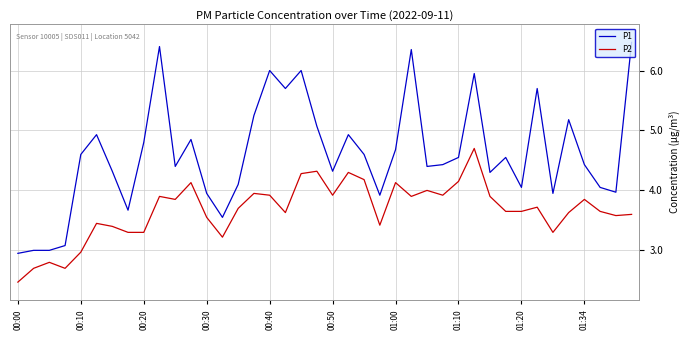

What is the maximum value shown in the chart?

6.5